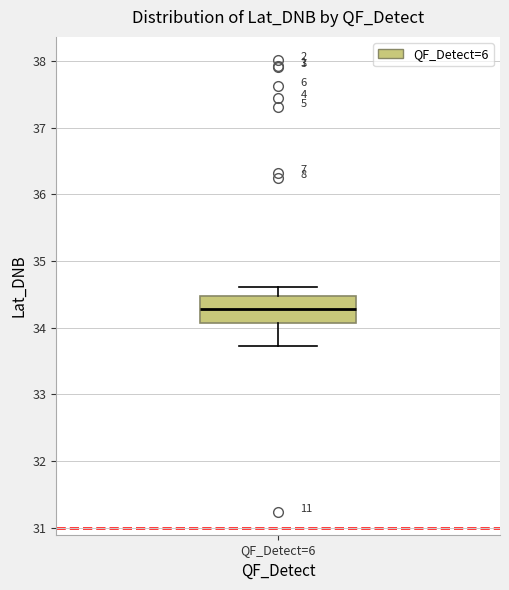

Transcribe this box plot: give where the median line is, the range the box spans, and where the two whiskers end, as read against the y-axis. The values are not printed on the chart, so give them approximately, as read against the axis.

median 34.3, box 34.1 to 34.5, whiskers 33.7 to 34.6